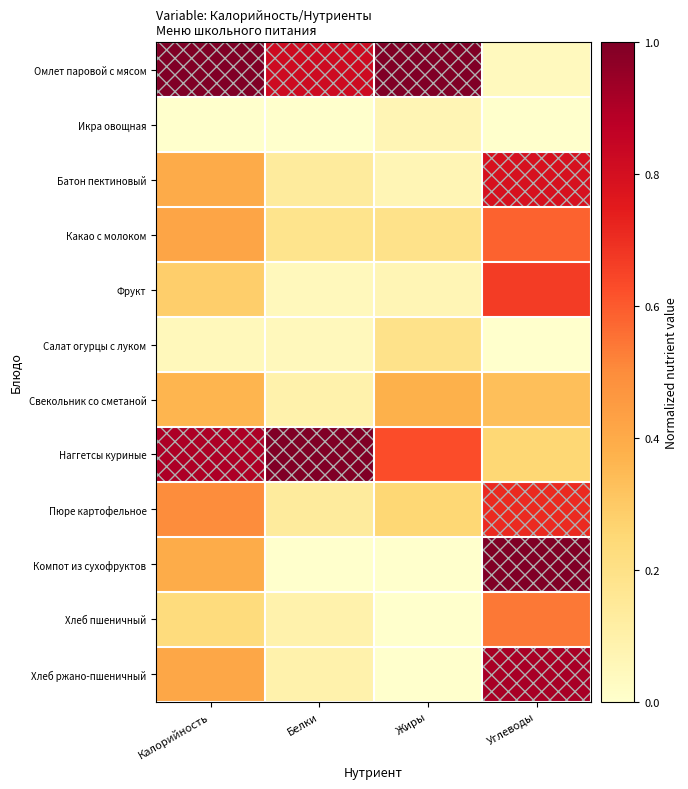

Which series has the widest spread of values?

Компот из сухофруктов